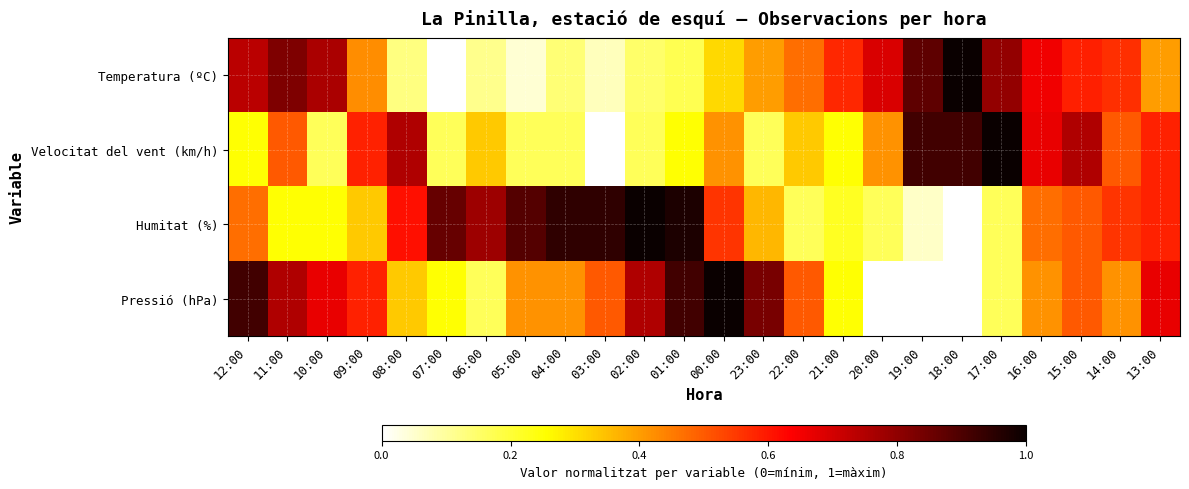

List the series in order of their overall mean, lowest first.

Velocitat del vent (km/h), Temperatura (ºC), Pressió (hPa), Humitat (%)